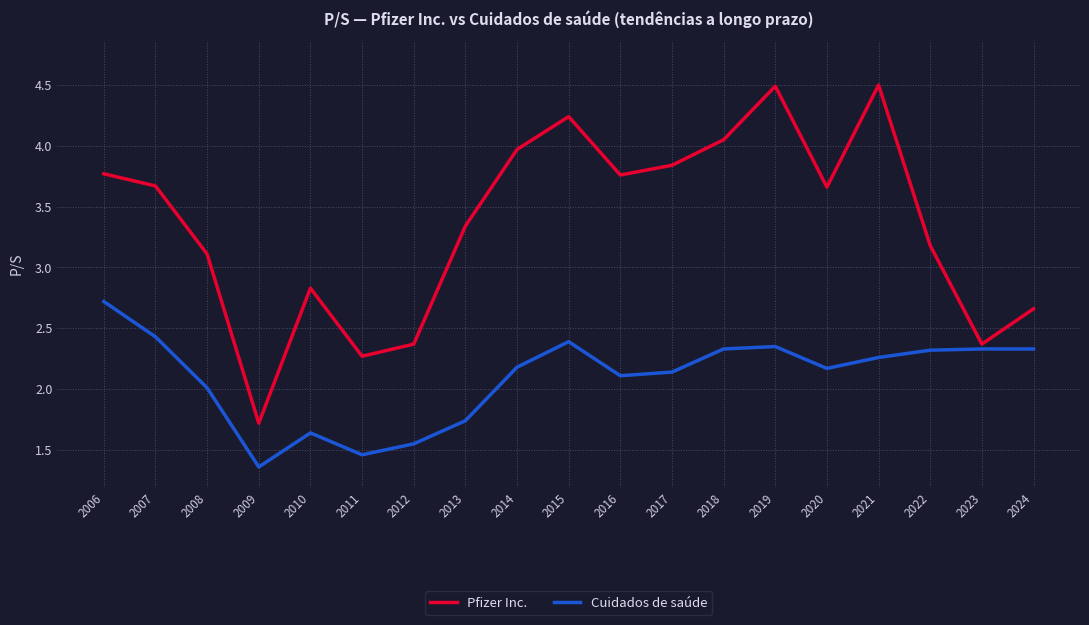

Which series has the largest total across all categories?

Pfizer Inc.